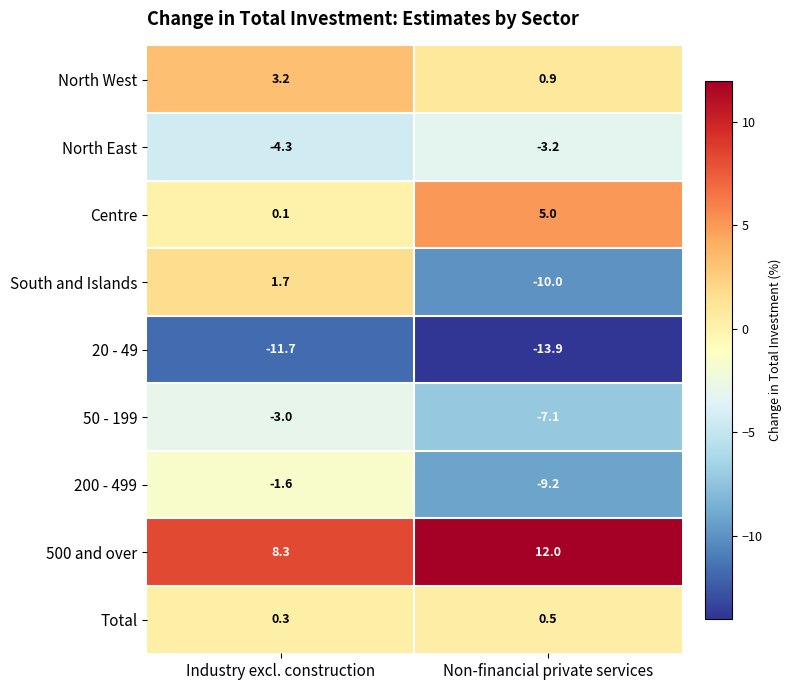

The value of 500 and over at Non-financial private services is 12.0. True or false?

True